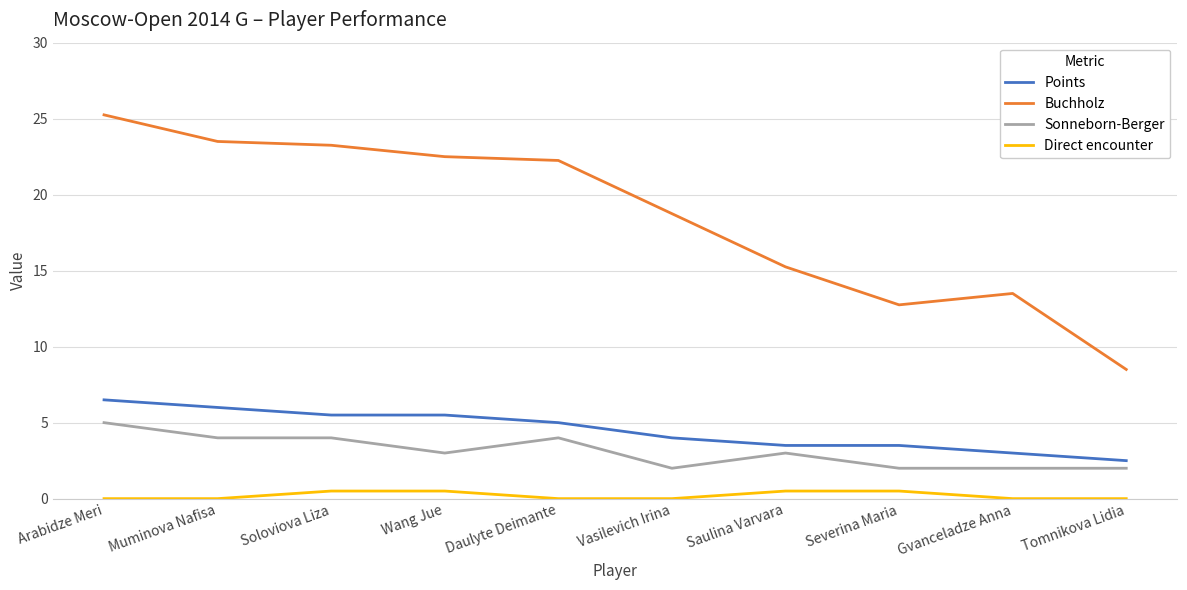

True or false: Sonneborn-Berger and Buchholz intersect in this chart.

False